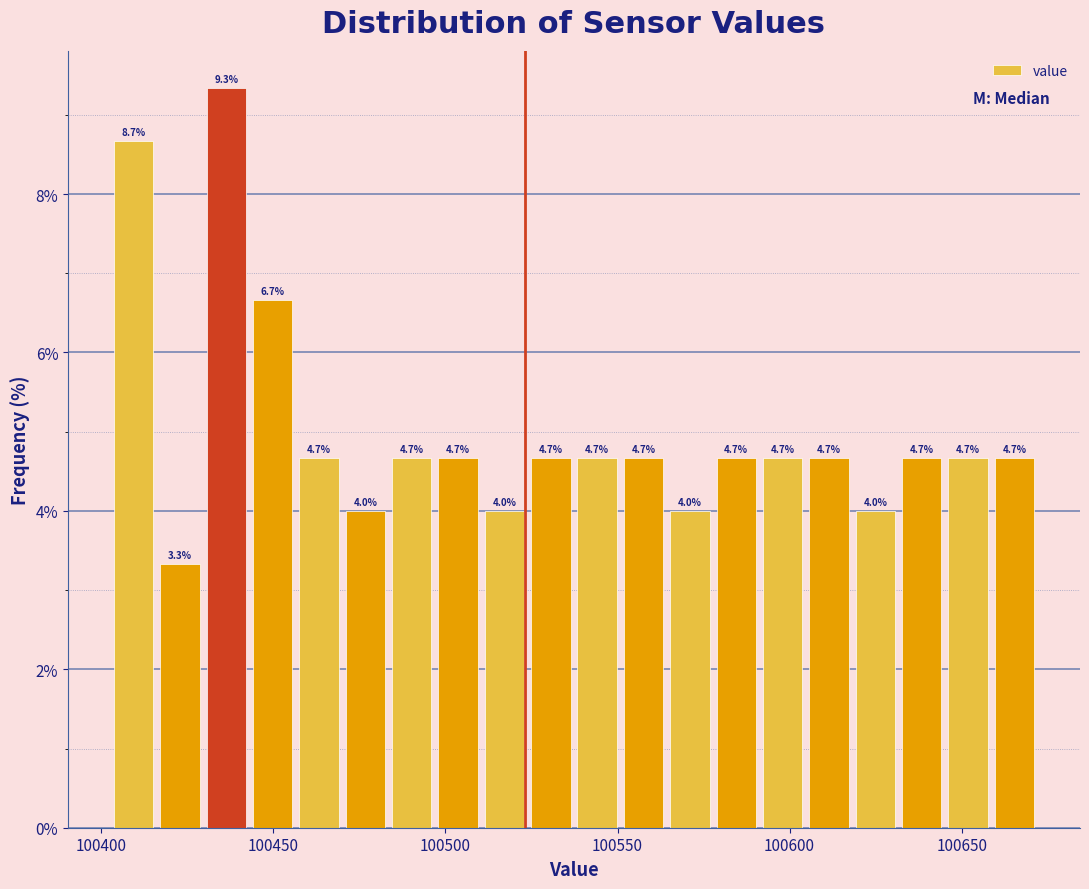

Around what value on the x-axis is the tallest bar? Give the approximate position of its centre, as read against the axis.

100435